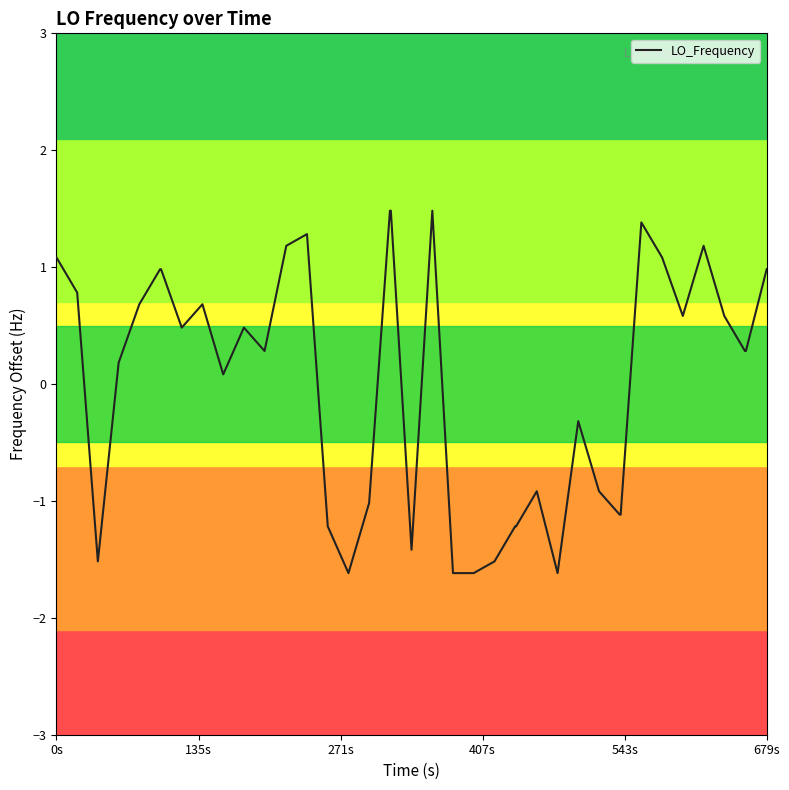

What is the difference between the maximum and minimum values?

3.1